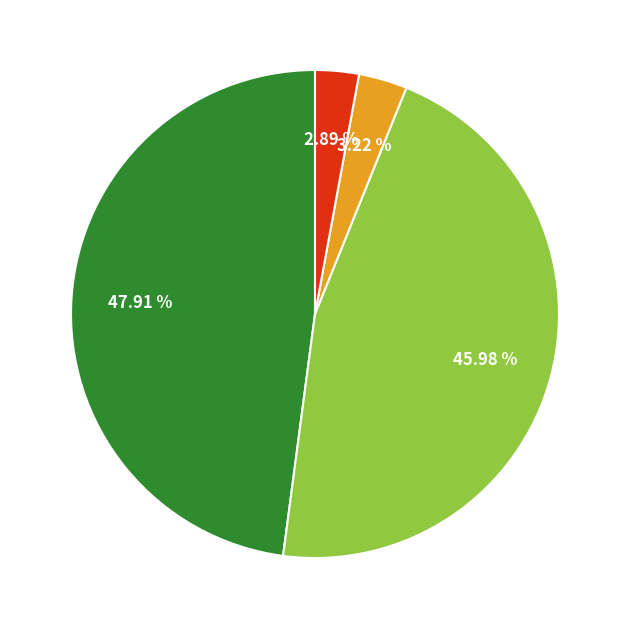

How many segments does this pie chart have?

4